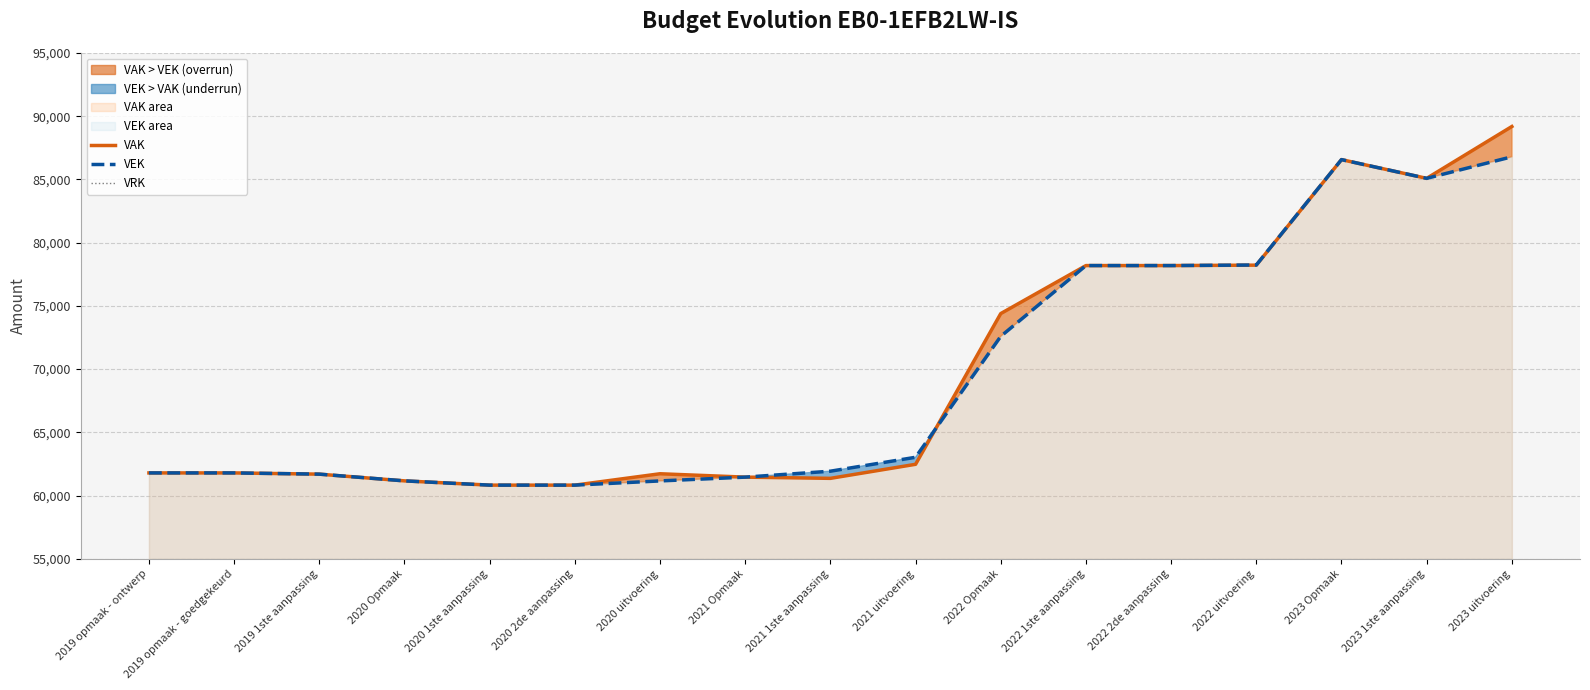

What is the label of the 7th point from the left?

2020 uitvoering